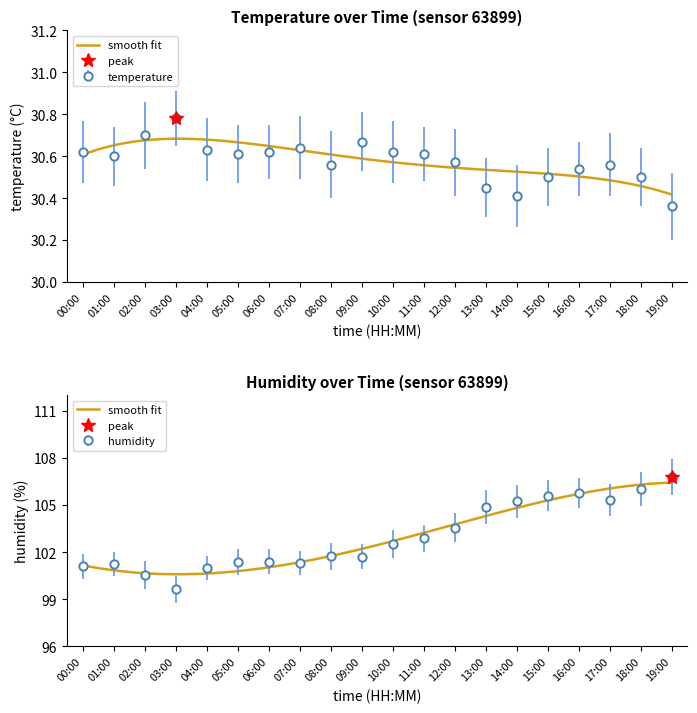

How many values in the humidity series are below 102?

10